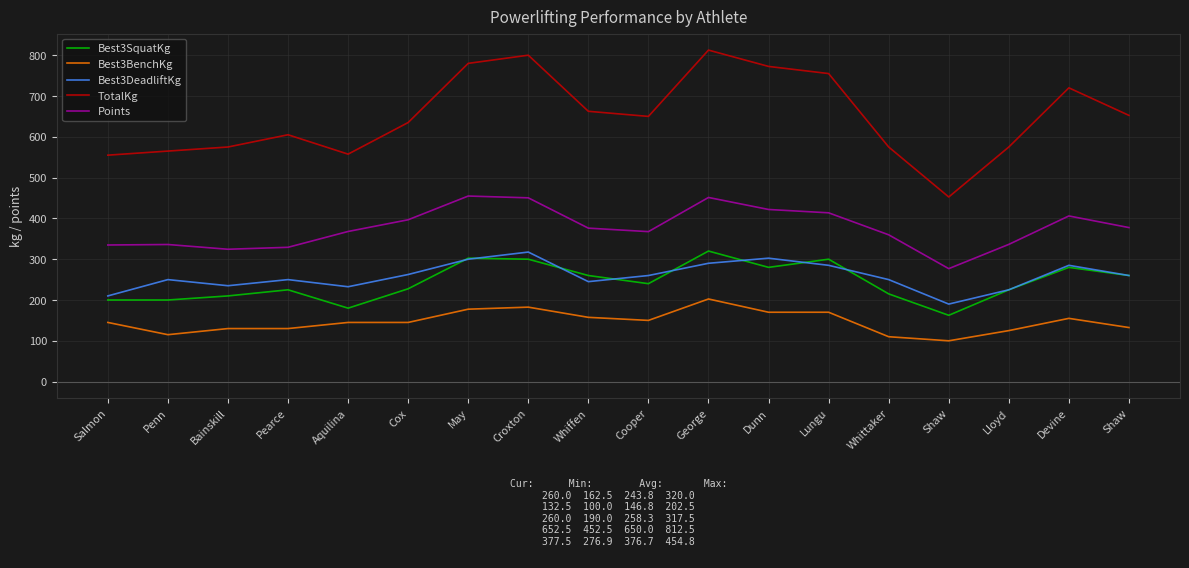

Reading left to right, transcribe all the data shown in this chart.

Best3SquatKg: Salmon=200.0	Penn=200.0	Bainskill=210.0	Pearce=225.0	Aquilina=180.0	Cox=227.5	May=302.5	Croxton=300.0	Whiffen=260.0	Cooper=240.0	George=320.0	Dunn=280.0	Lungu=300.0	Whittaker=215.0	Shaw=162.5	Lloyd=225.0	Devine=280.0	Shaw=260.0
Best3BenchKg: Salmon=145.0	Penn=115.0	Bainskill=130.0	Pearce=130.0	Aquilina=145.0	Cox=145.0	May=177.5	Croxton=182.5	Whiffen=157.5	Cooper=150.0	George=202.5	Dunn=170.0	Lungu=170.0	Whittaker=110.0	Shaw=100.0	Lloyd=125.0	Devine=155.0	Shaw=132.5
Best3DeadliftKg: Salmon=210.0	Penn=250.0	Bainskill=235.0	Pearce=250.0	Aquilina=232.5	Cox=262.5	May=300.0	Croxton=317.5	Whiffen=245.0	Cooper=260.0	George=290.0	Dunn=302.5	Lungu=285.0	Whittaker=250.0	Shaw=190.0	Lloyd=225.0	Devine=285.0	Shaw=260.0
TotalKg: Salmon=555.0	Penn=565.0	Bainskill=575.0	Pearce=605.0	Aquilina=557.5	Cox=635.0	May=780.0	Croxton=800.0	Whiffen=662.5	Cooper=650.0	George=812.5	Dunn=772.5	Lungu=755.0	Whittaker=575.0	Shaw=452.5	Lloyd=575.0	Devine=720.0	Shaw=652.5
Points: Salmon=334.8	Penn=336.0	Bainskill=324.4	Pearce=329.2	Aquilina=368.0	Cox=396.6	May=454.8	Croxton=450.4	Whiffen=376.1	Cooper=367.6	George=451.3	Dunn=421.9	Lungu=413.7	Whittaker=359.8	Shaw=276.9	Lloyd=336.3	Devine=406.0	Shaw=377.5